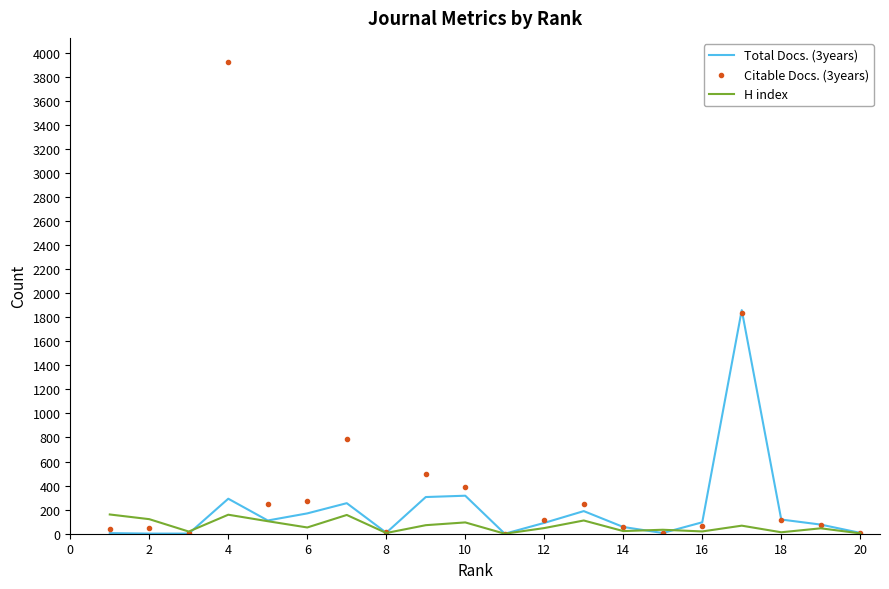

What is the maximum value shown in the chart?

3926